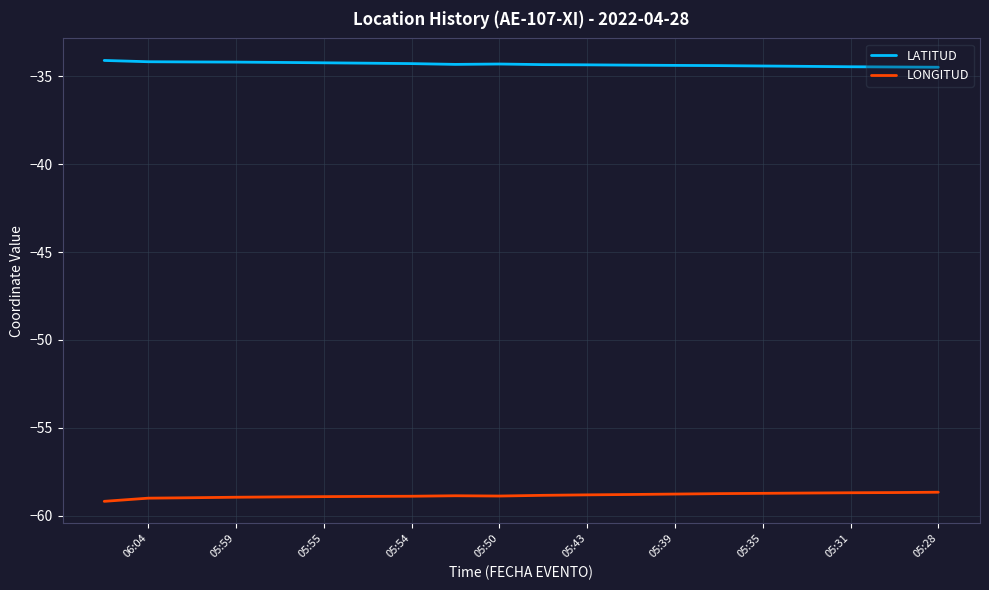

How many distinct data groups are displayed?

2